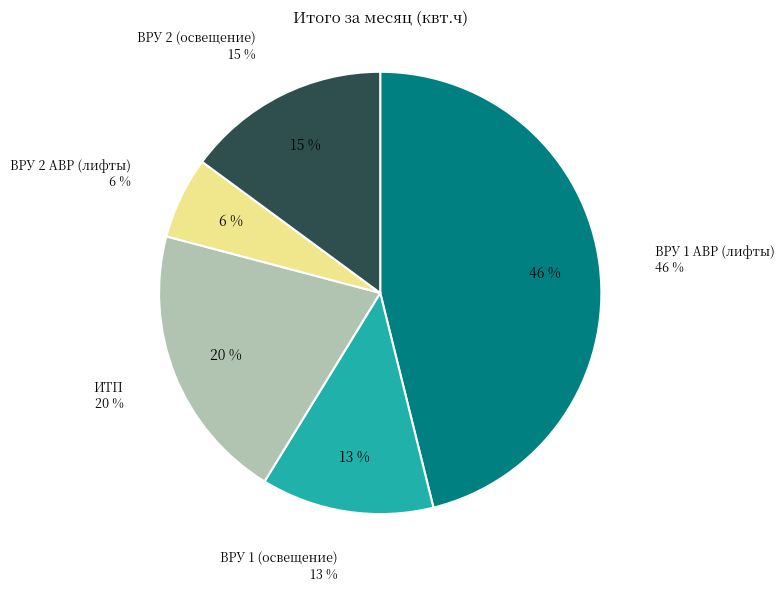

Which category has the biggest portion of the pie?

ВРУ 1 АВР (лифты)